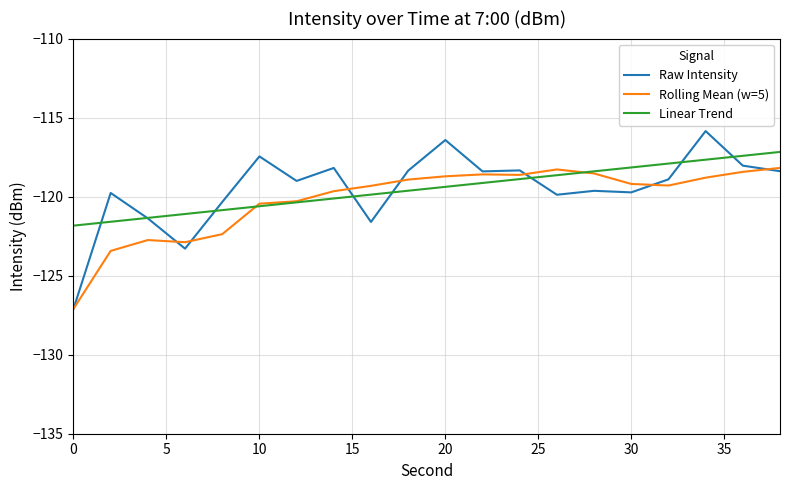

List the series in order of their peak value, highest first.

Raw Intensity, Linear Trend, Rolling Mean (w=5)